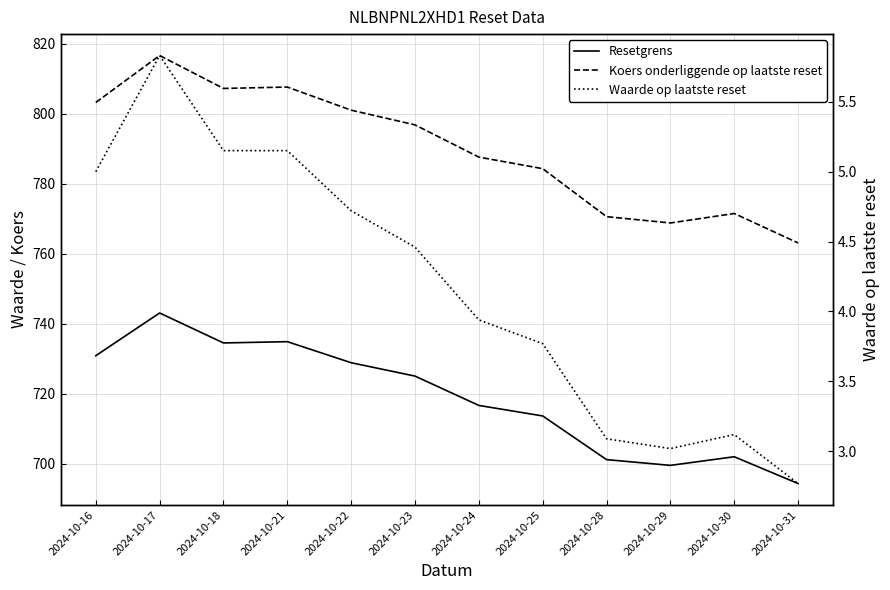

Read the Koers onderliggende op laatste reset value at 2024-10-31.

763.1